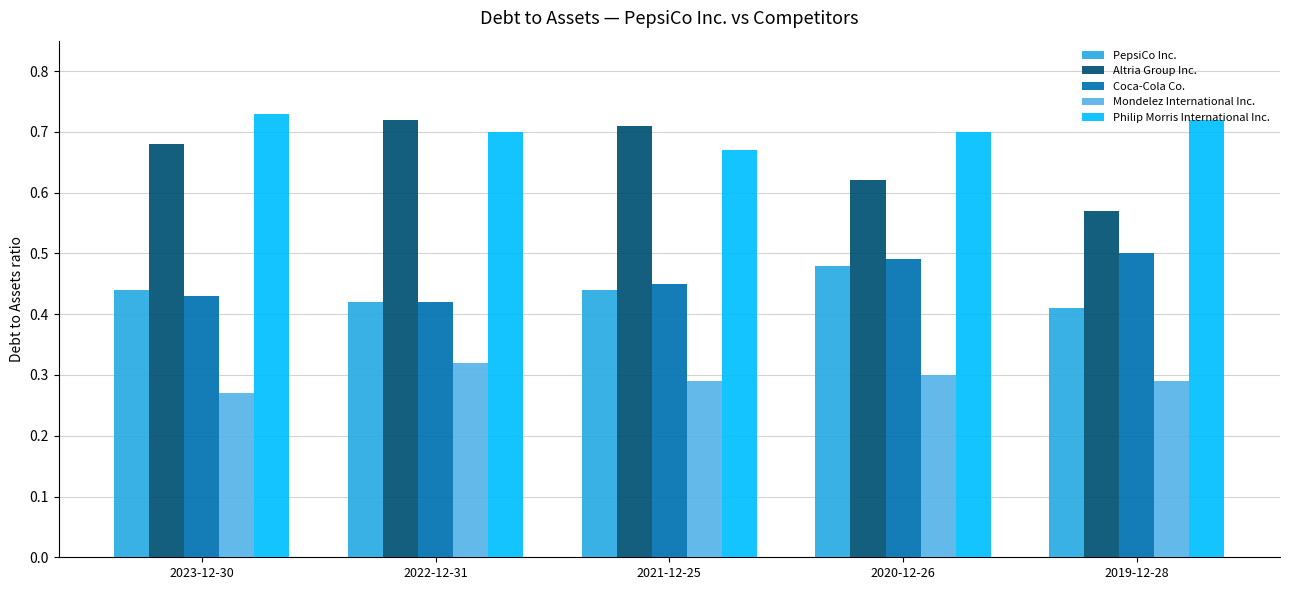

Which category has the highest value in the Philip Morris International Inc. series?

2023-12-30